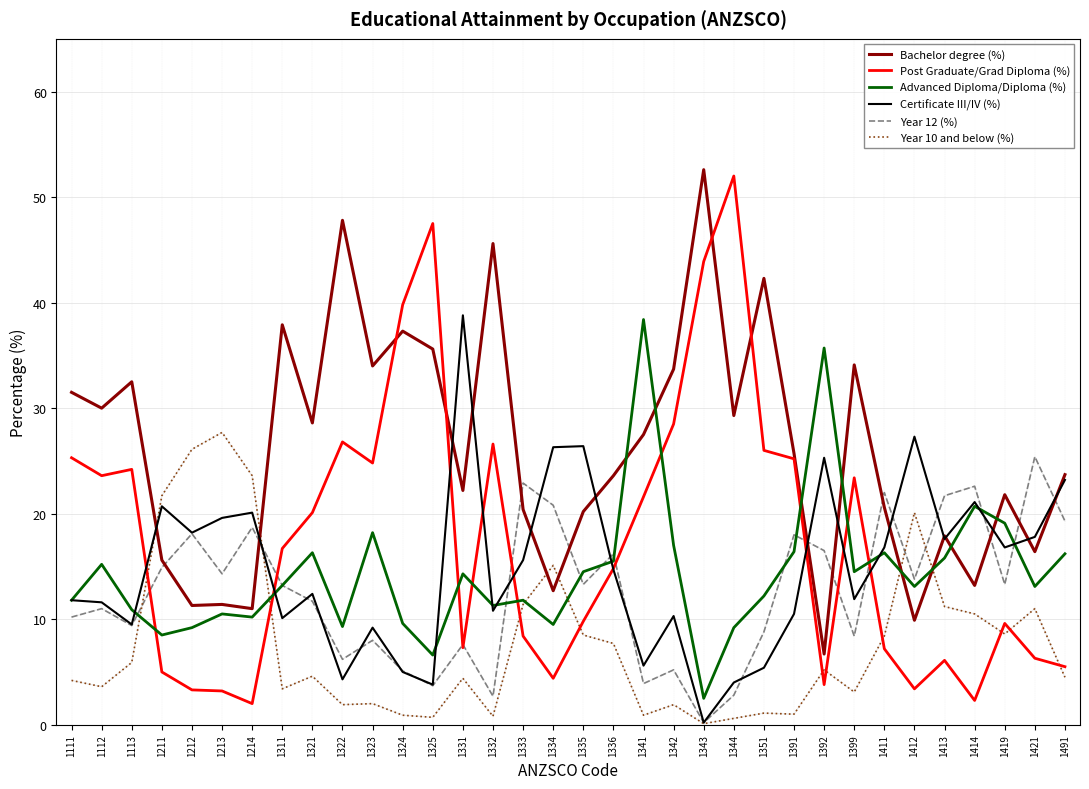

True or false: Advanced Diploma/Diploma (%) and Year 10 and below (%) cross at least once.

True